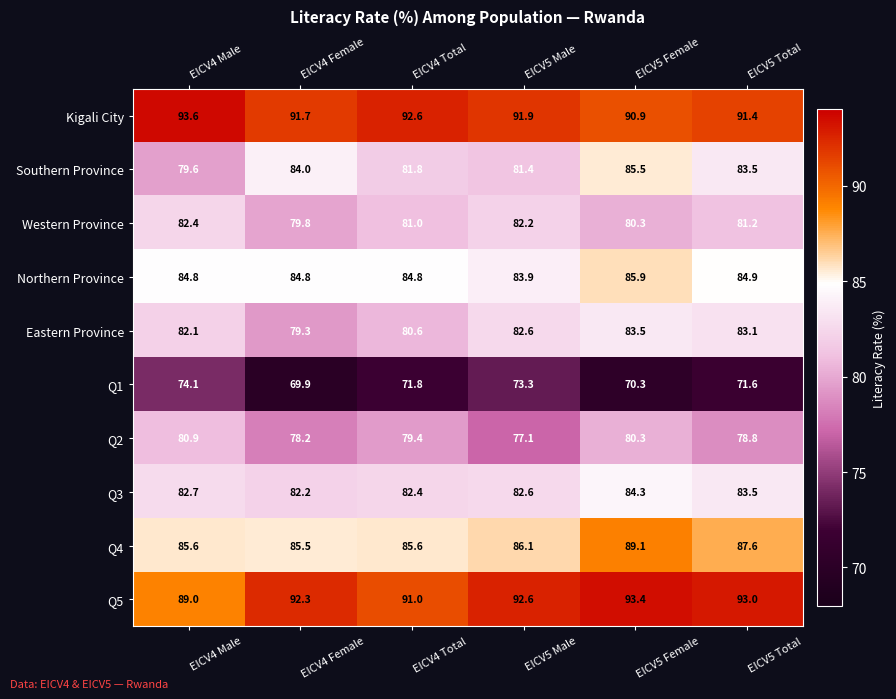

Which series has the largest total across all categories?

Kigali City